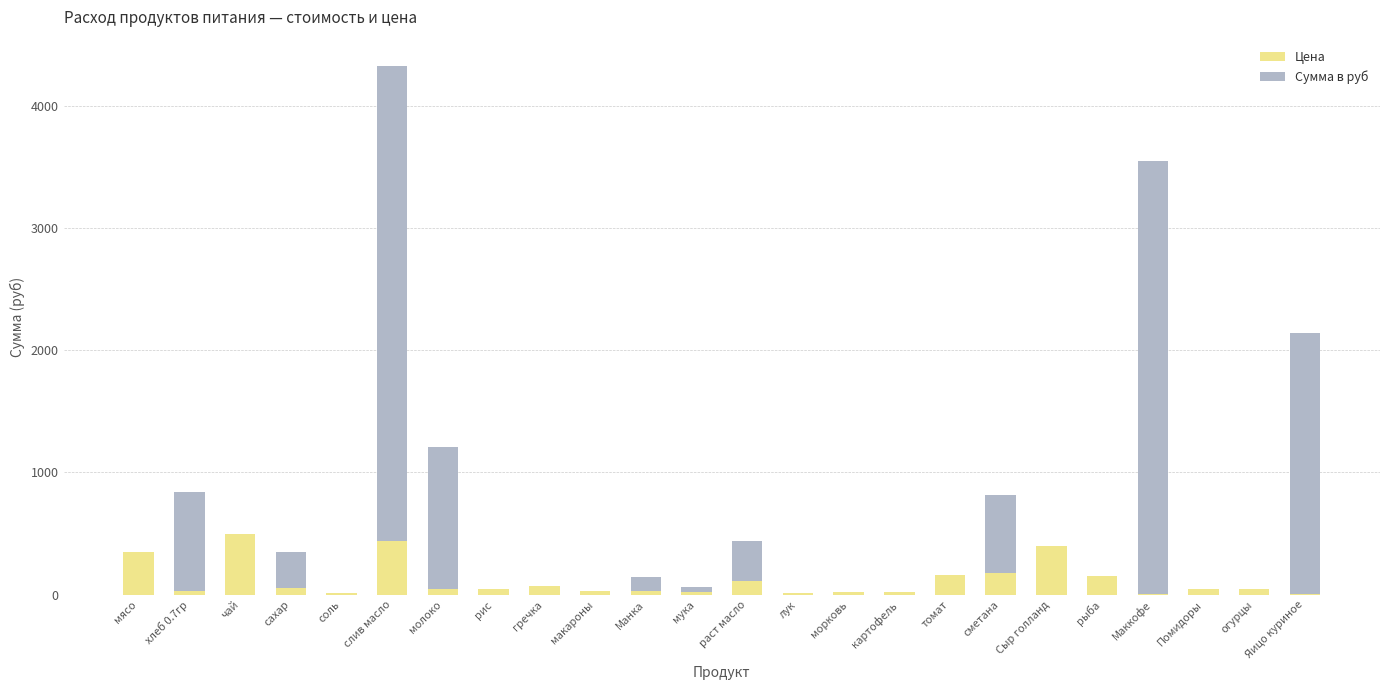

The value of Цена at соль is 12.0. True or false?

True